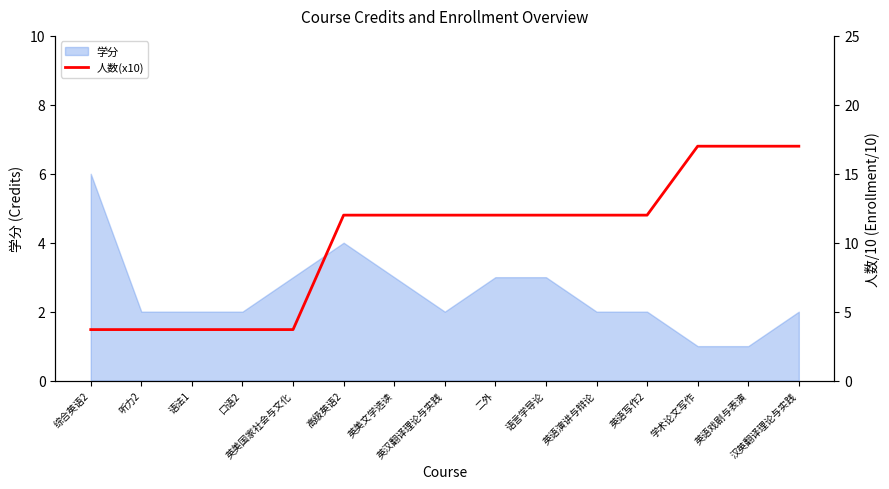

What is the highest value of the 学分 series?

6